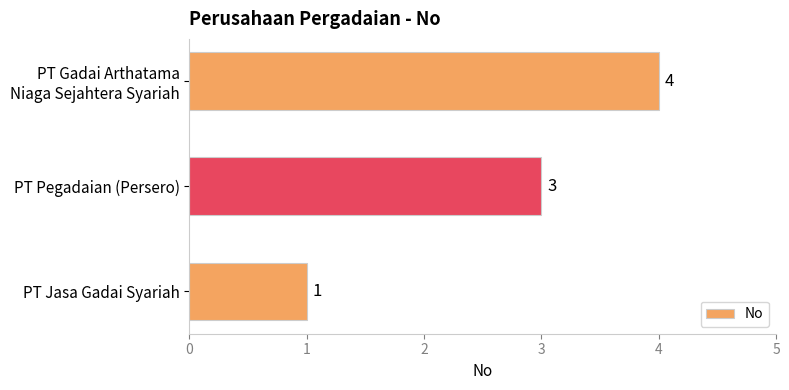

What is the sum of all values?

8